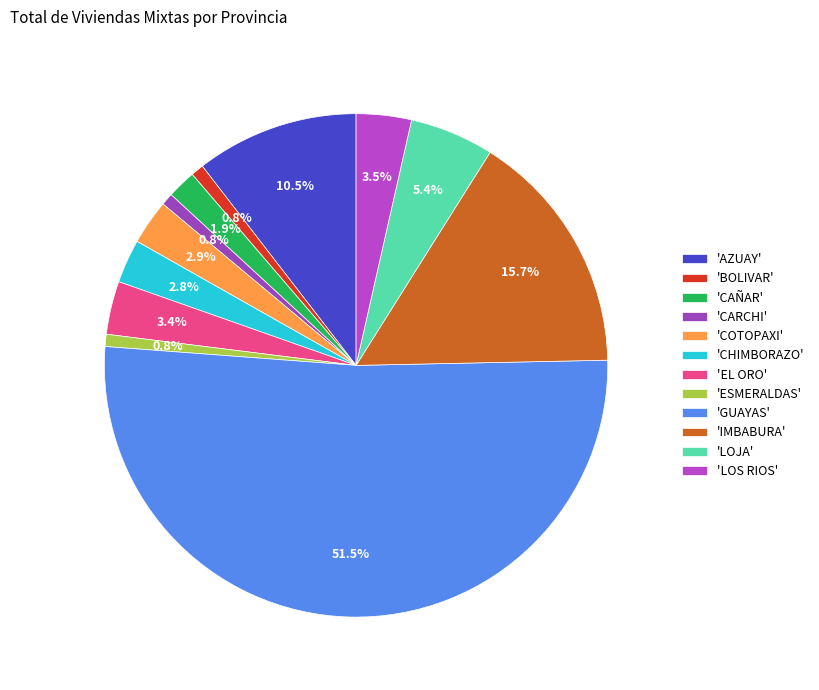

Count the number of slices in the pie.

12